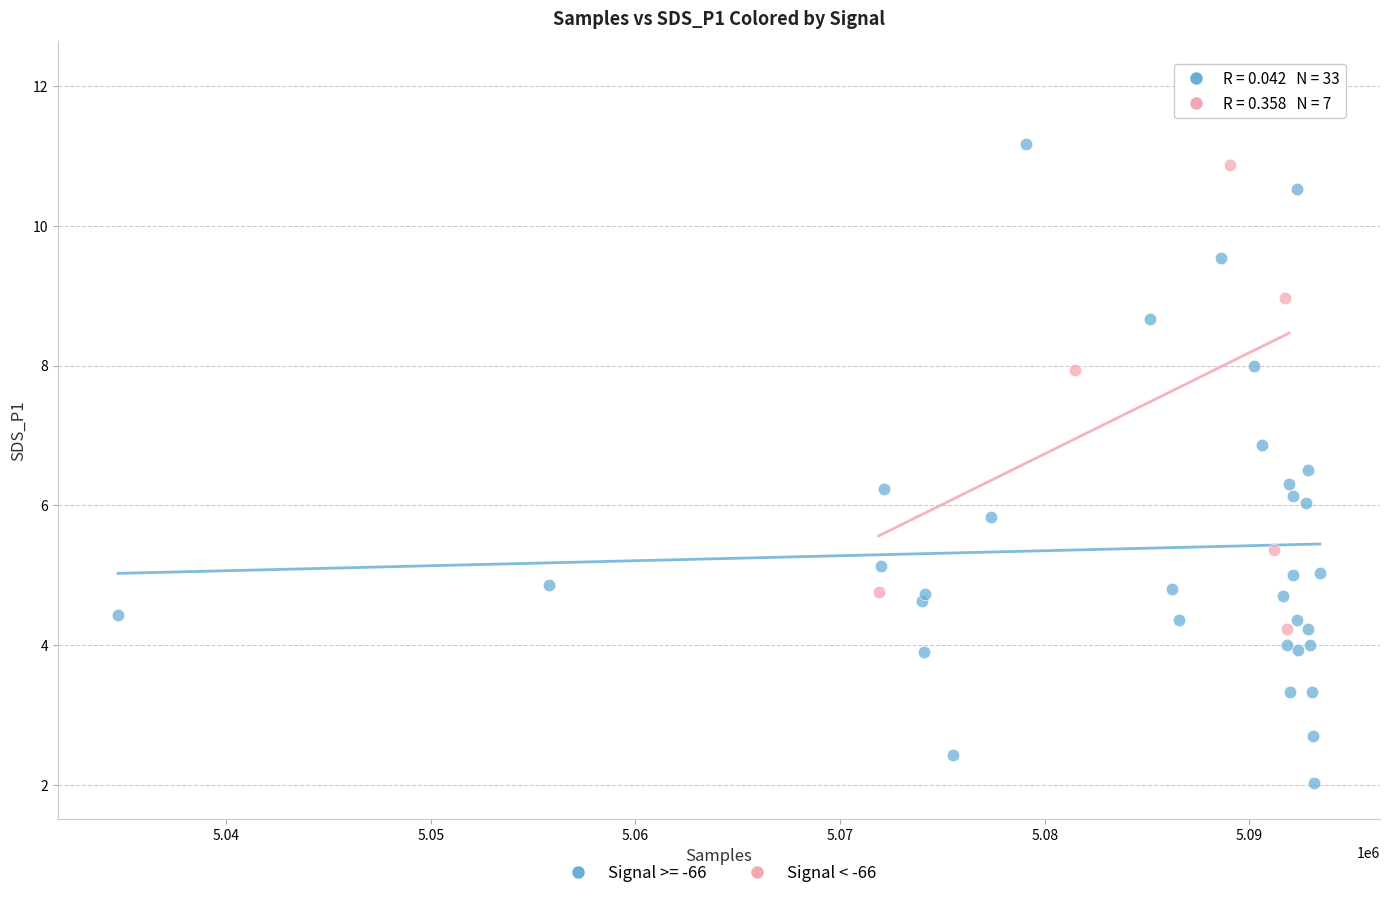

Which series reaches the maximum Y coordinate?

Signal < -66